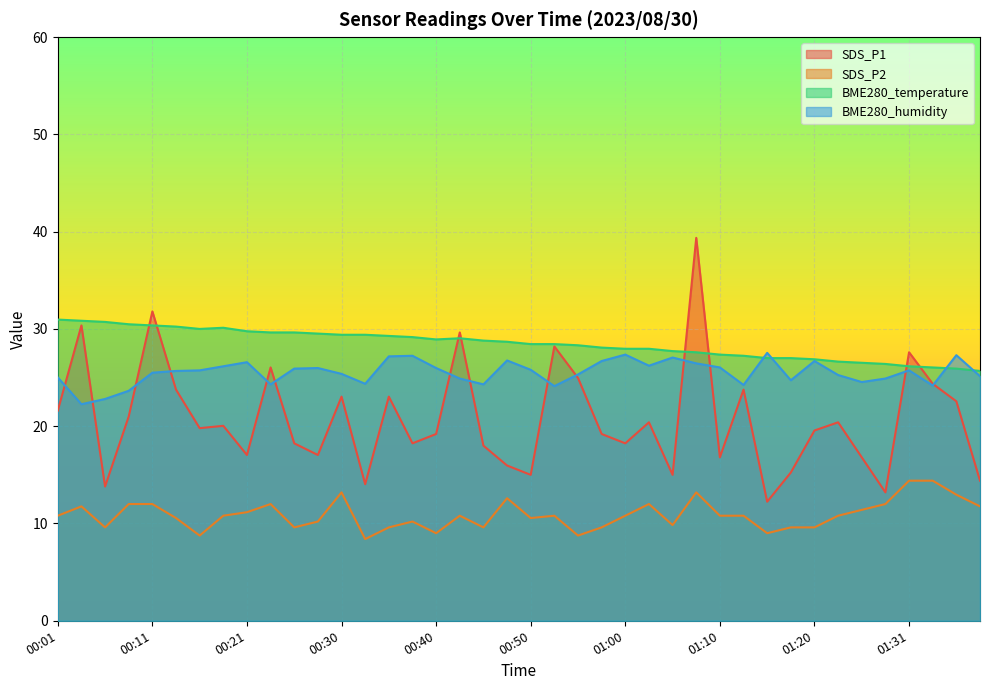

What position from the right is 00:43?

23